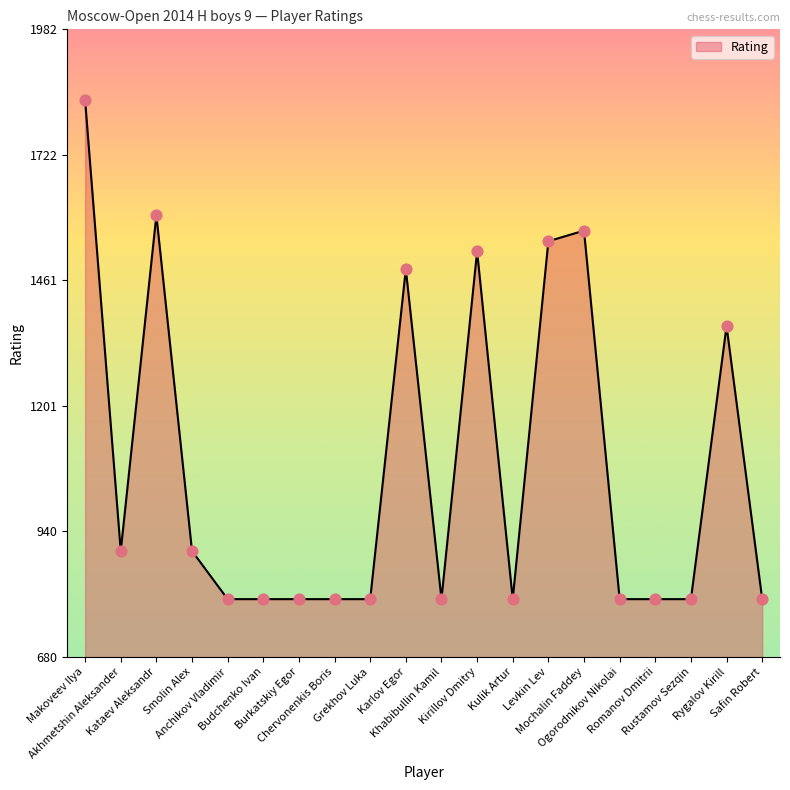

Approximately how many times larger is the value at Makoveev Ilya compared to Rustamov Sezqin?

2.3